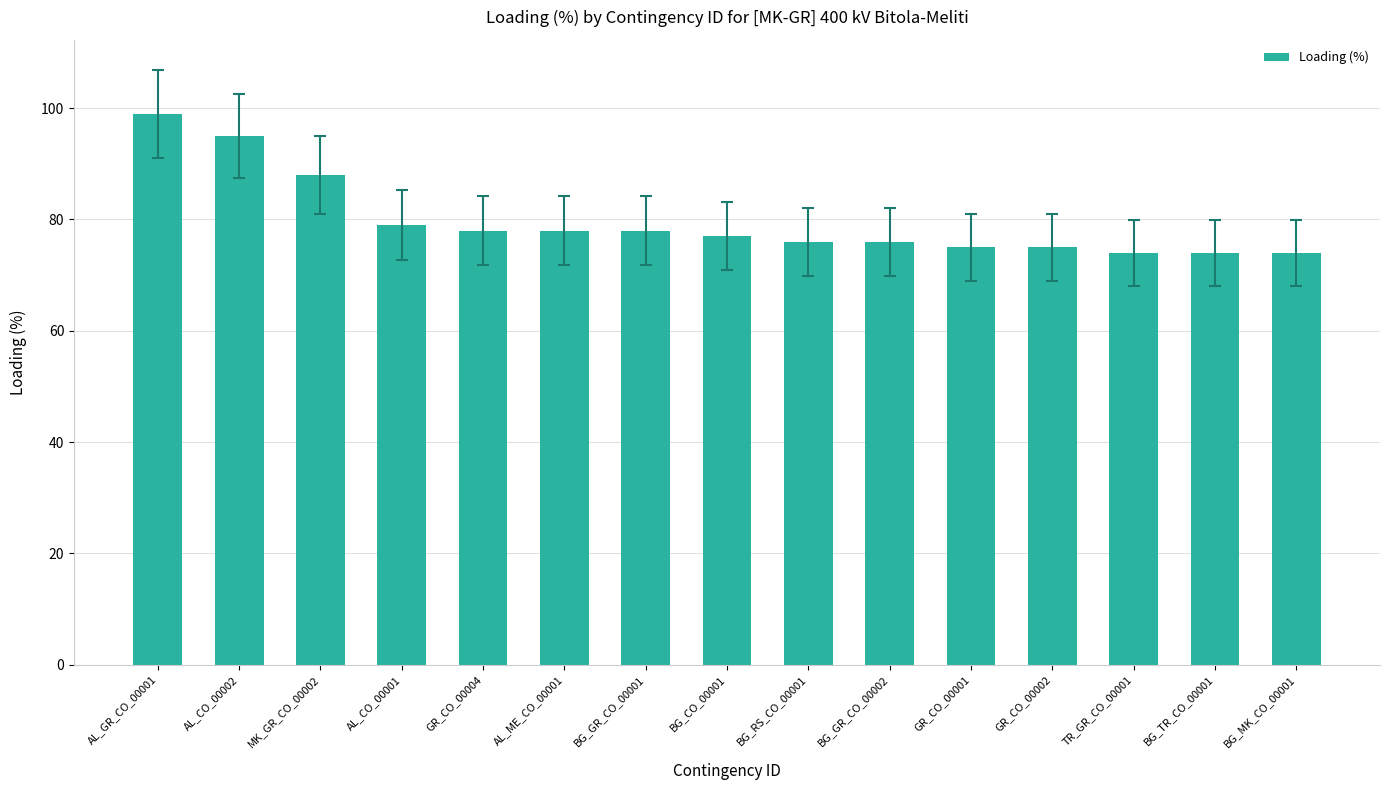

Which has a higher value, AL_GR_CO_00001 or AL_CO_00002?

AL_GR_CO_00001